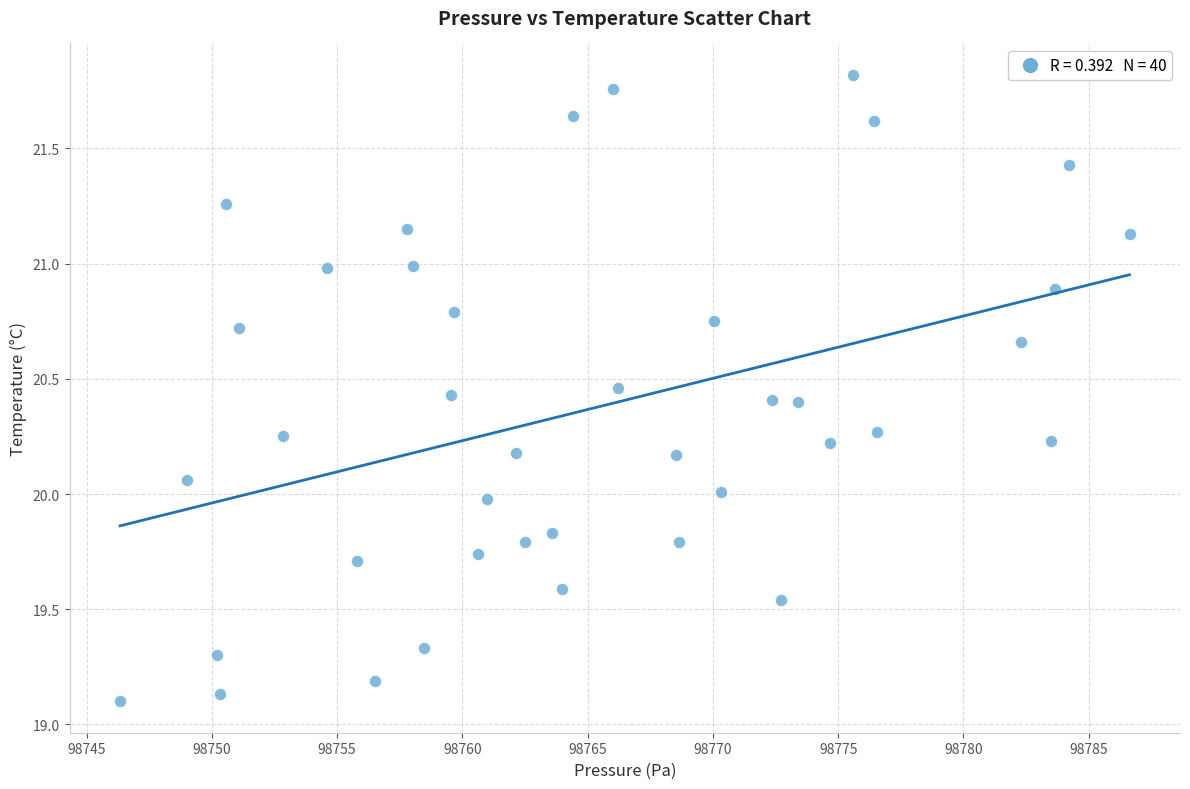

What is the range of X values (max minus min)?

40.3